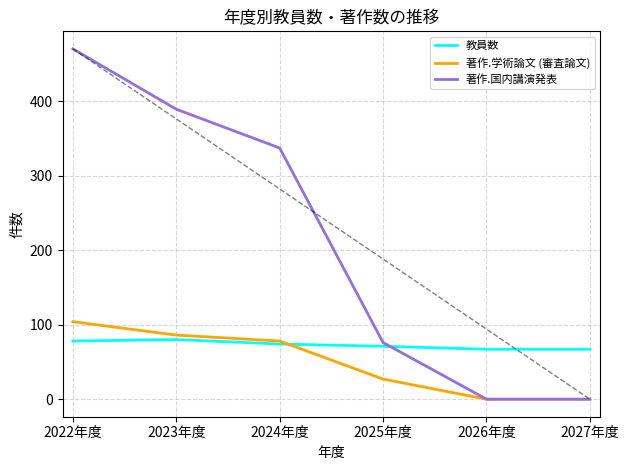

Is this an area chart (filled region under the line)?

No